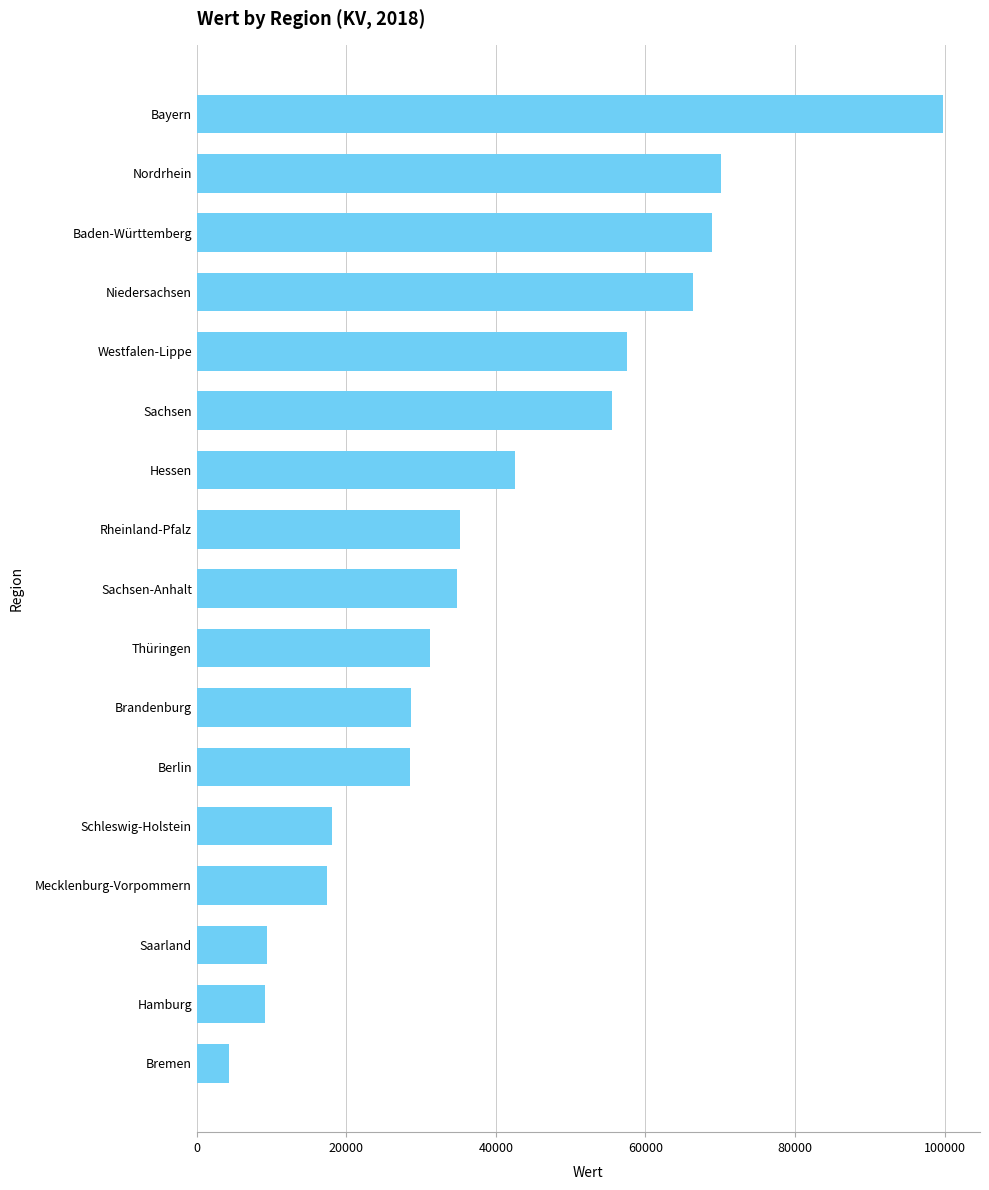

How many bars are there in total?

17